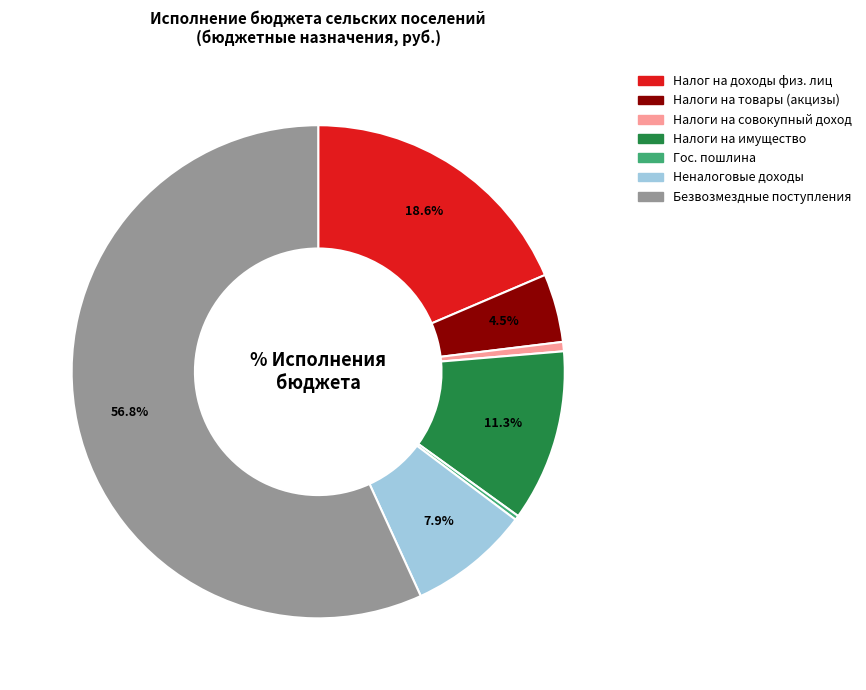

Is there any slice that represents more than half of the pie?

Yes